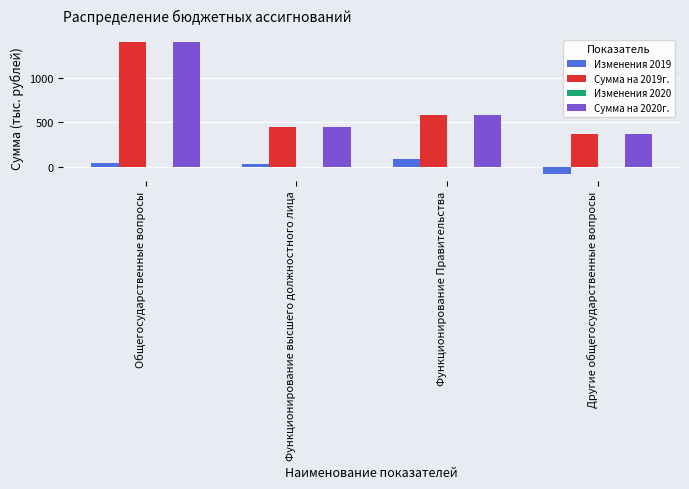

What is the value of the Сумма на 2019г. bar at the 3rd from the left?

585